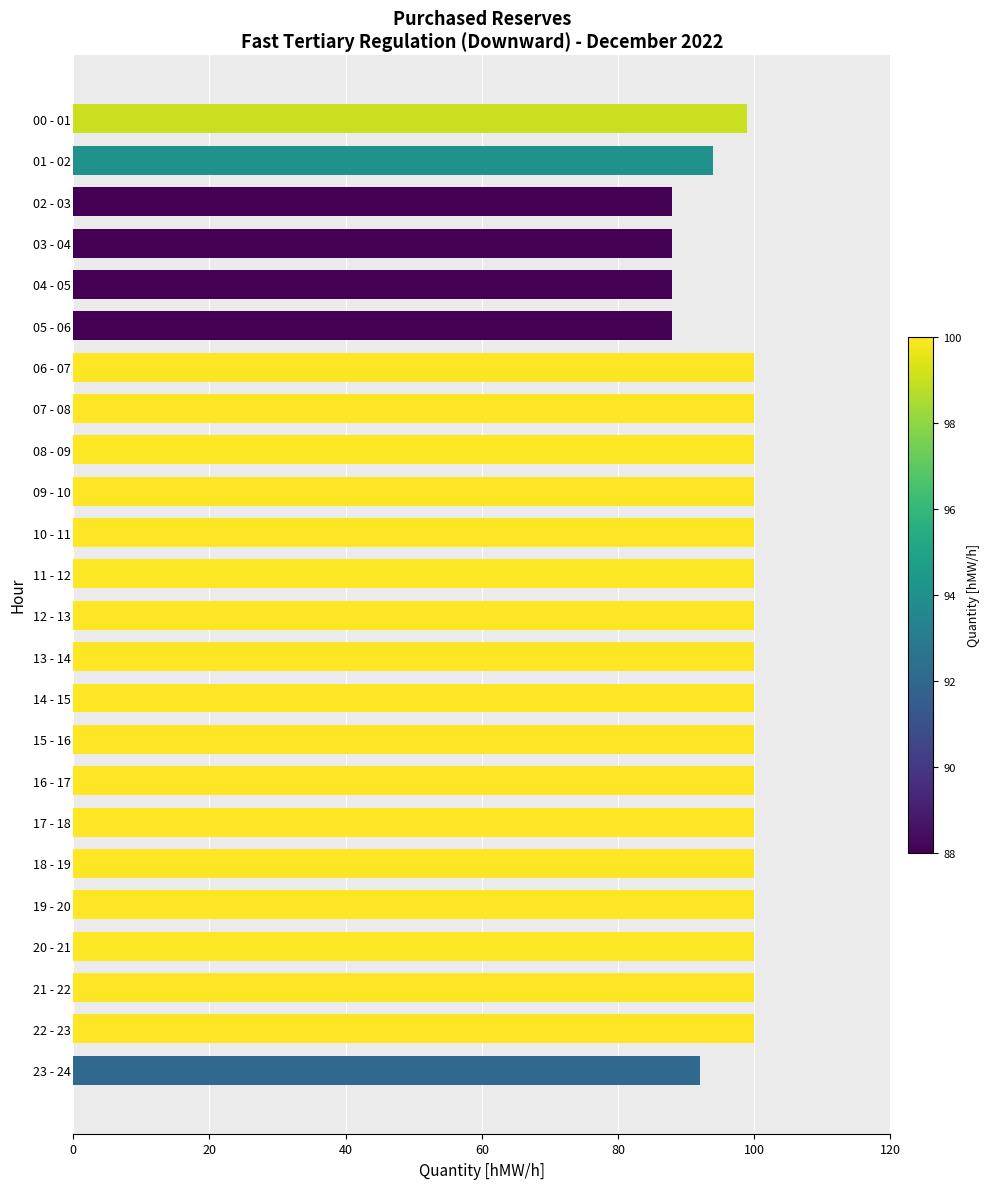

Reading bottom to top, extract all data points from this chart.

23 - 24=92	22 - 23=100	21 - 22=100	20 - 21=100	19 - 20=100	18 - 19=100	17 - 18=100	16 - 17=100	15 - 16=100	14 - 15=100	13 - 14=100	12 - 13=100	11 - 12=100	10 - 11=100	09 - 10=100	08 - 09=100	07 - 08=100	06 - 07=100	05 - 06=88	04 - 05=88	03 - 04=88	02 - 03=88	01 - 02=94	00 - 01=99